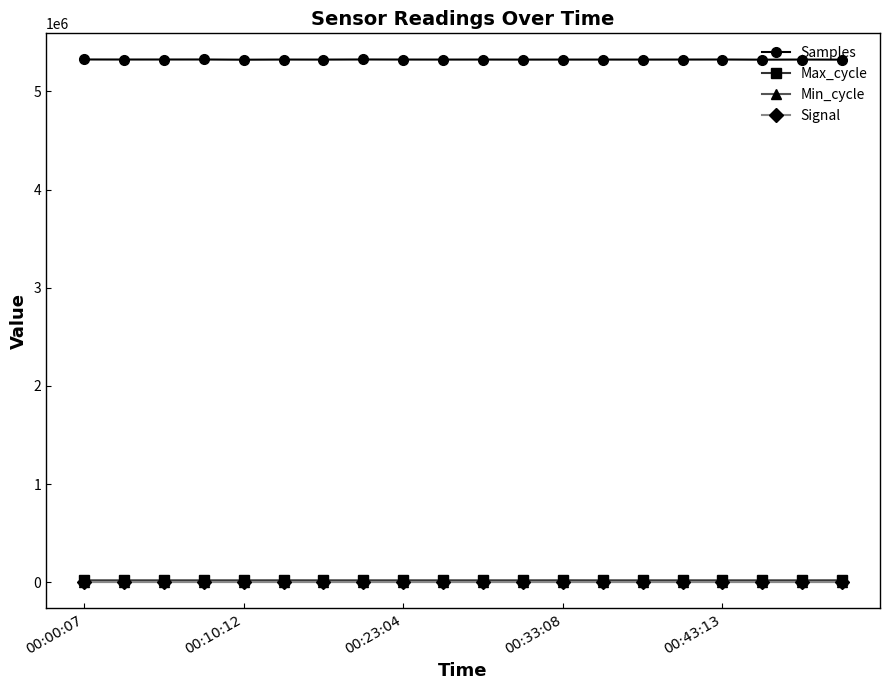

How many values in the Max_cycle series are below 19931?

10